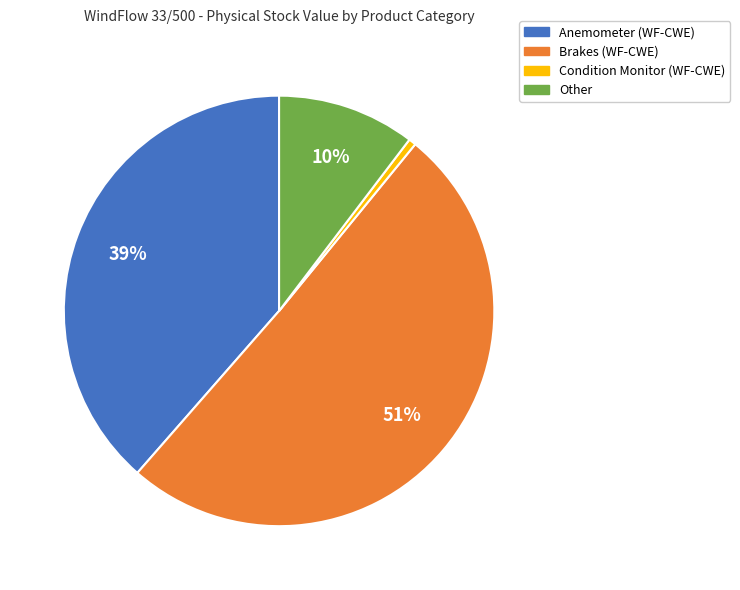

Is there any slice that represents more than half of the pie?

Yes